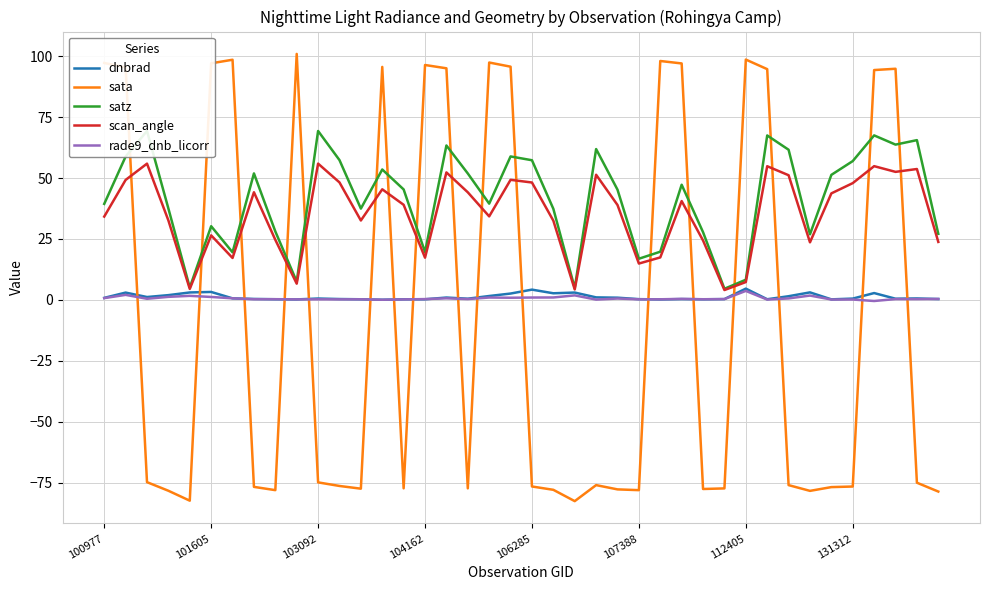

What is the greatest value displayed?

101.0